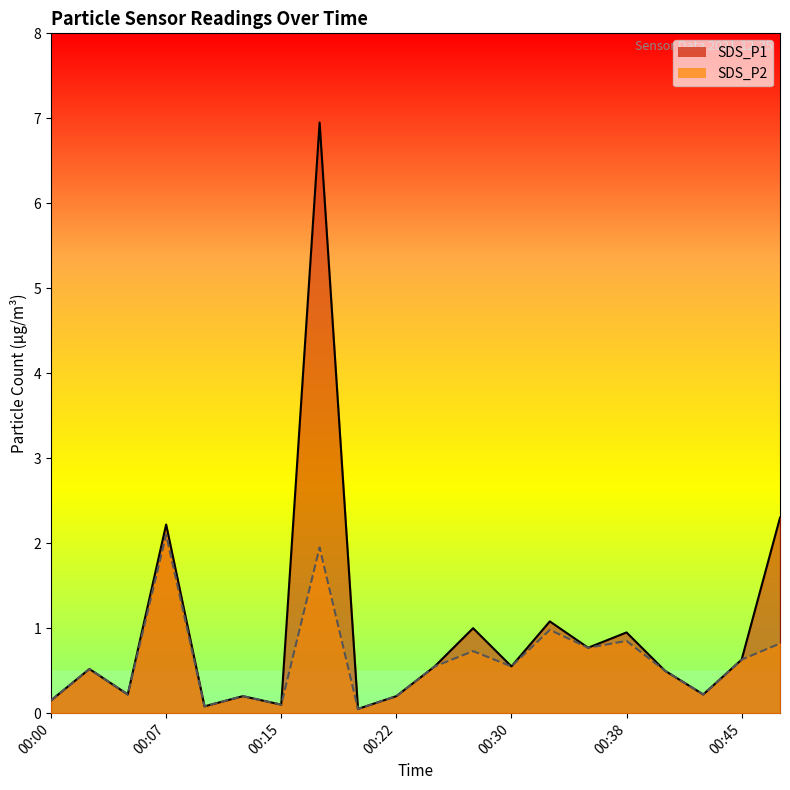

Reading right to left, extract all data points from this chart.

SDS_P1: 00:47=2.3	00:45=0.6	00:42=0.2	00:40=0.5	00:38=0.9	00:35=0.8	00:33=1.1	00:30=0.6	00:27=1.0	00:24=0.6	00:22=0.2	00:19=0.1	00:17=7.0	00:15=0.1	00:12=0.2	00:10=0.1	00:07=2.2	00:05=0.2	00:02=0.5	00:00=0.1
SDS_P2: 00:47=0.8	00:45=0.6	00:42=0.2	00:40=0.5	00:38=0.8	00:35=0.8	00:33=1.0	00:30=0.6	00:27=0.7	00:24=0.6	00:22=0.2	00:19=0.1	00:17=1.9	00:15=0.1	00:12=0.2	00:10=0.1	00:07=2.1	00:05=0.2	00:02=0.5	00:00=0.1